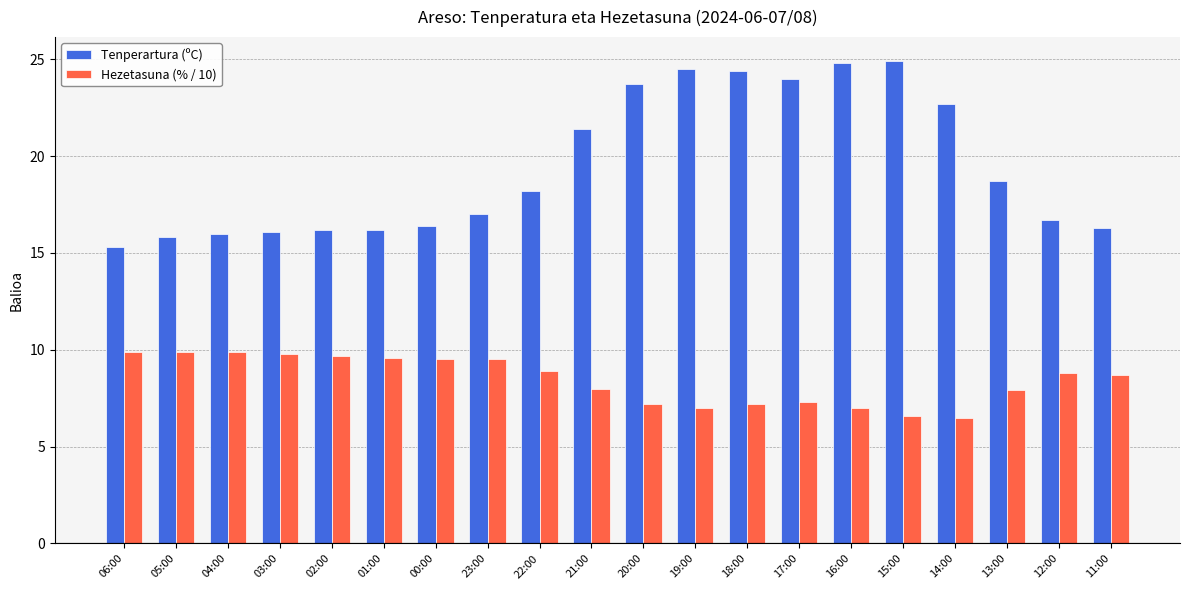

What is the difference between the highest and lowest values at 23:00?

7.5